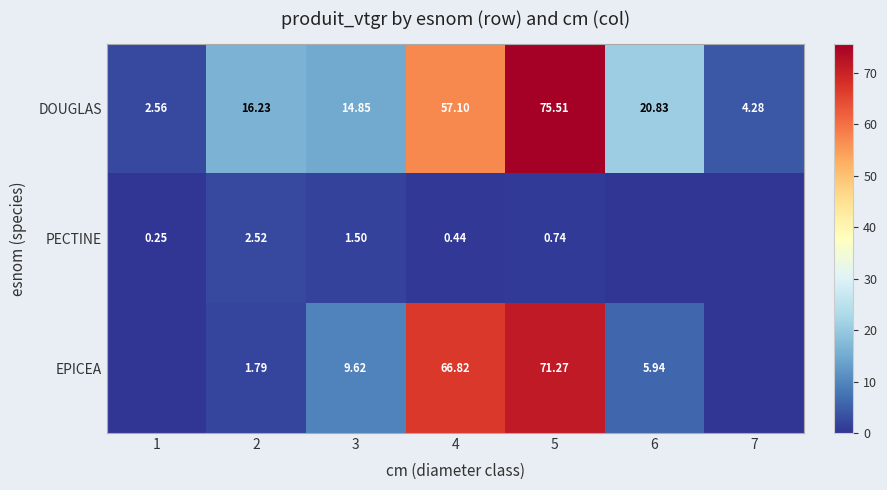

At 5, list the series in order from largest to smallest.

DOUGLAS, EPICEA, PECTINE